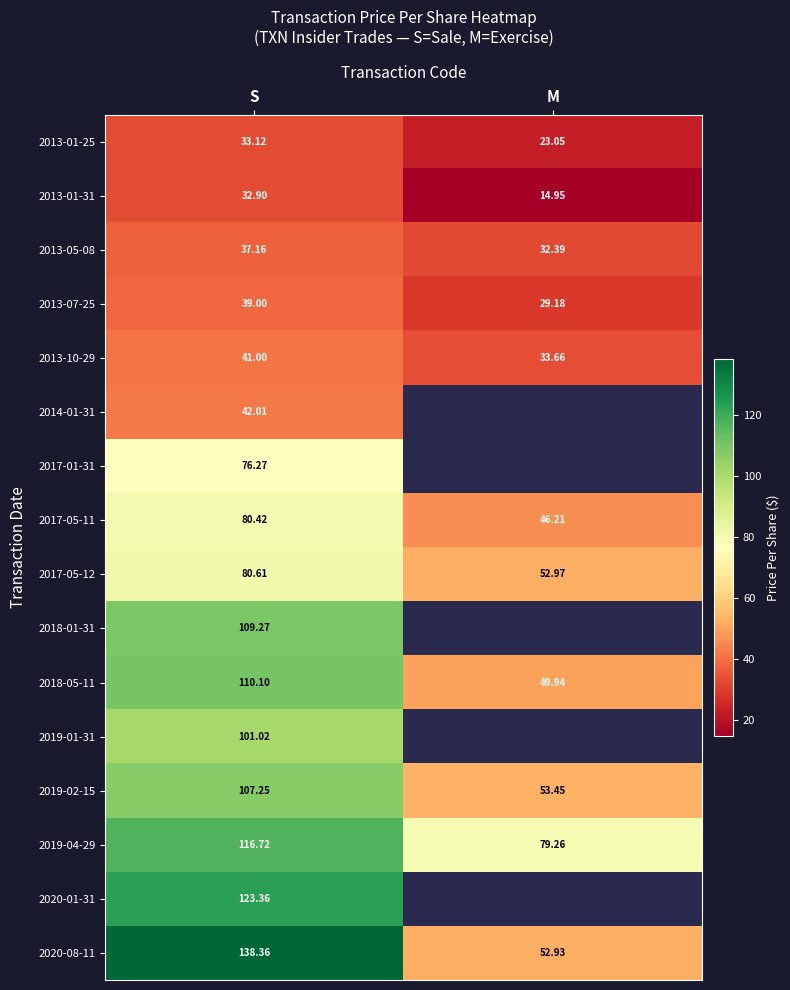

What is the spread (max minus min) of values at M?

64.3